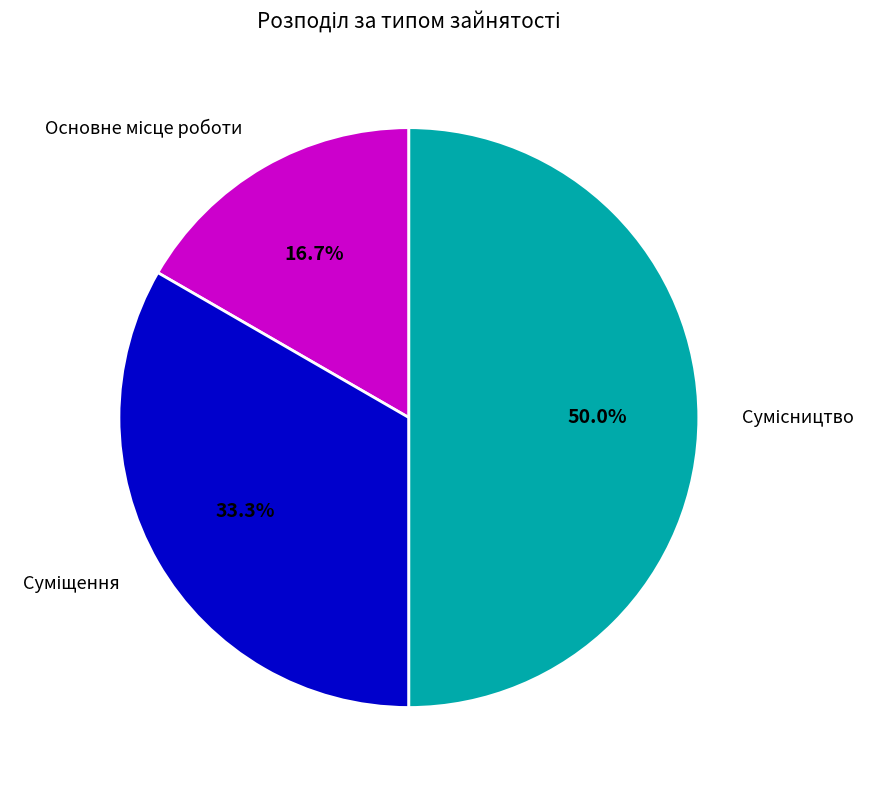

Count the number of slices in the pie.

3